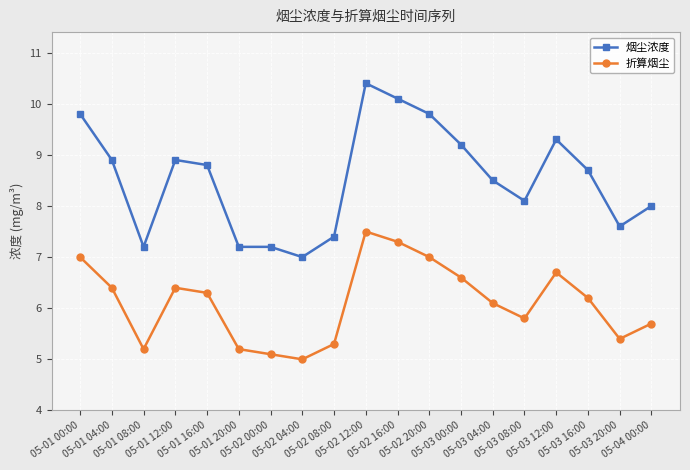

What is the spread (max minus min) of values at 05-04 00:00?

2.3